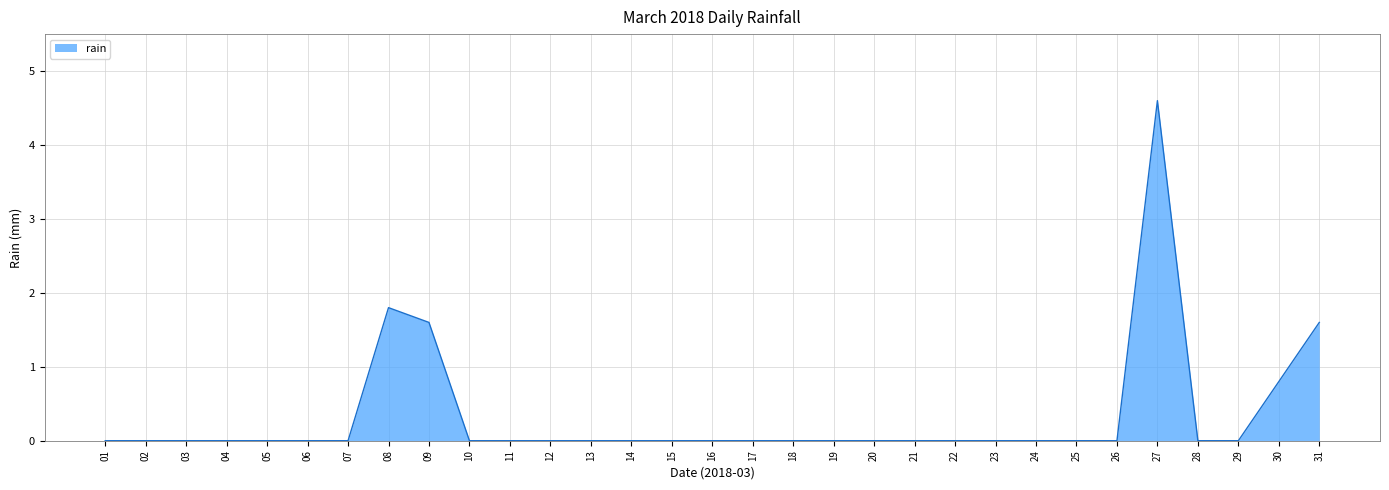

What is the maximum value shown in the chart?

4.6